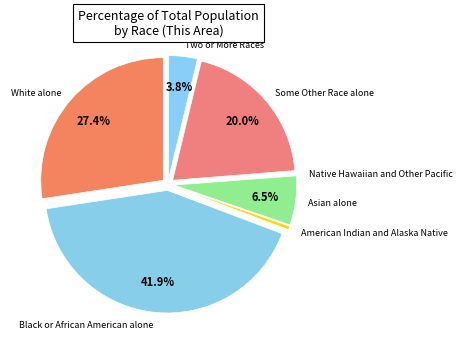

Does any single category account for the majority?

No